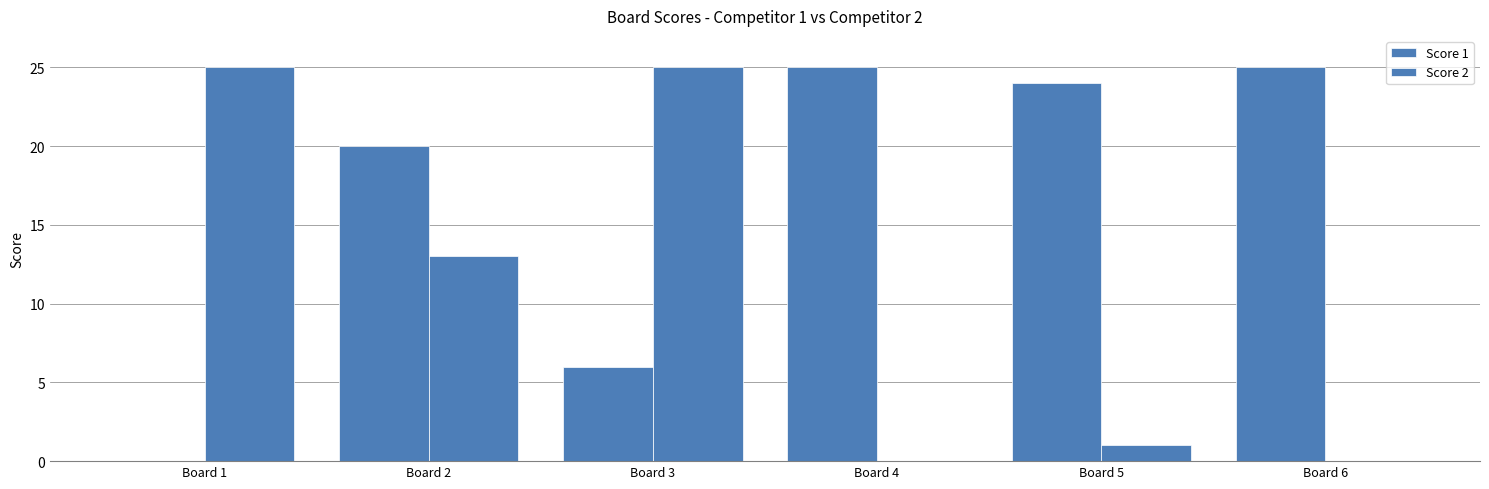

The value of Score 2 at Board 3 is 25. True or false?

True